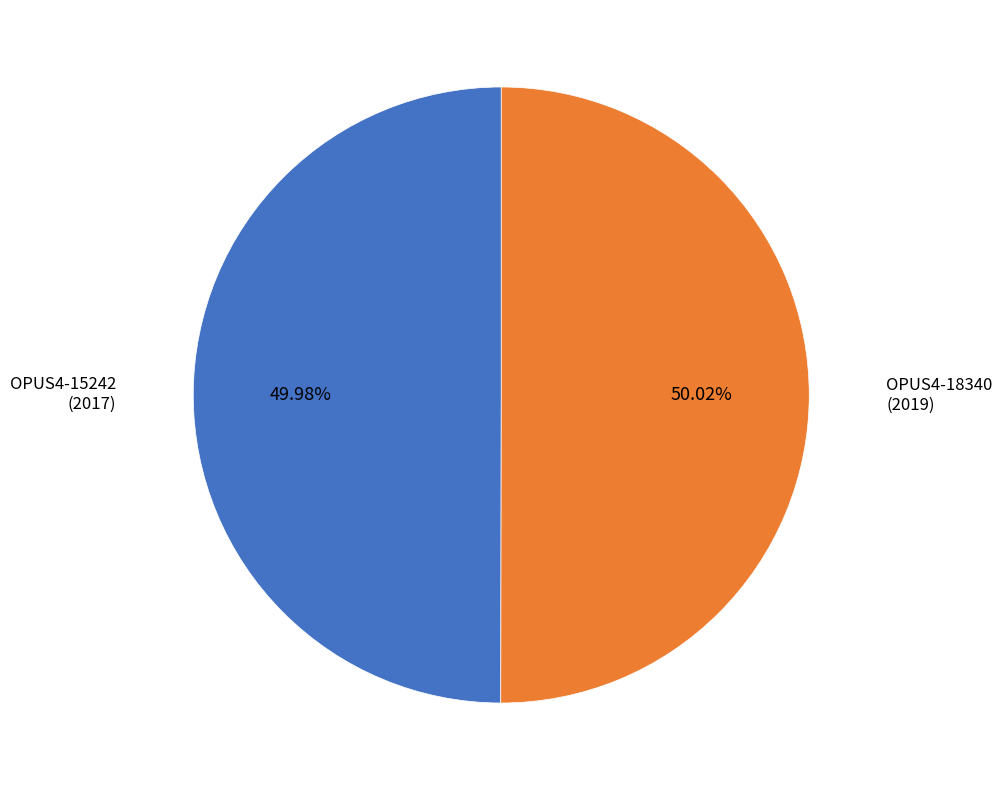

Is there a majority slice in this chart?

Yes